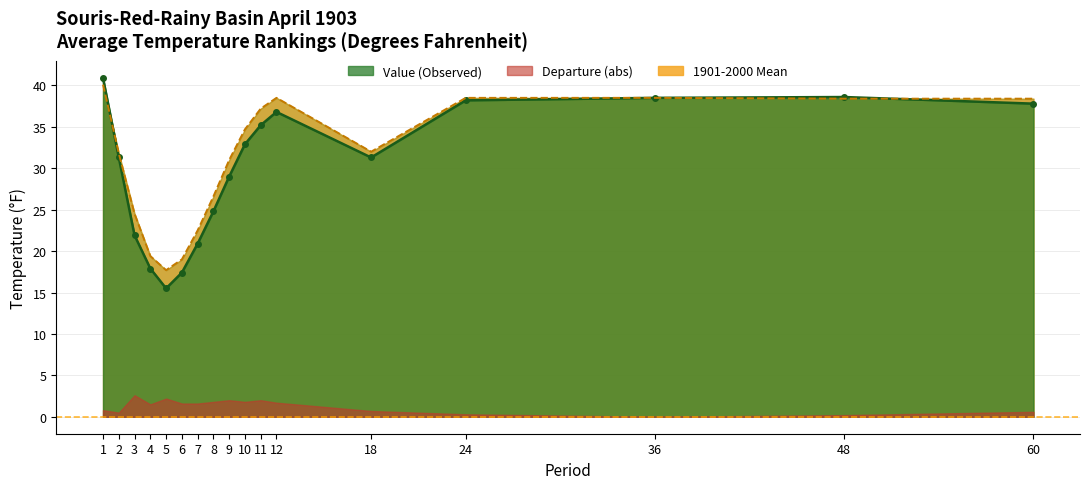

What is the difference between the highest and lowest values at 6?

1.6